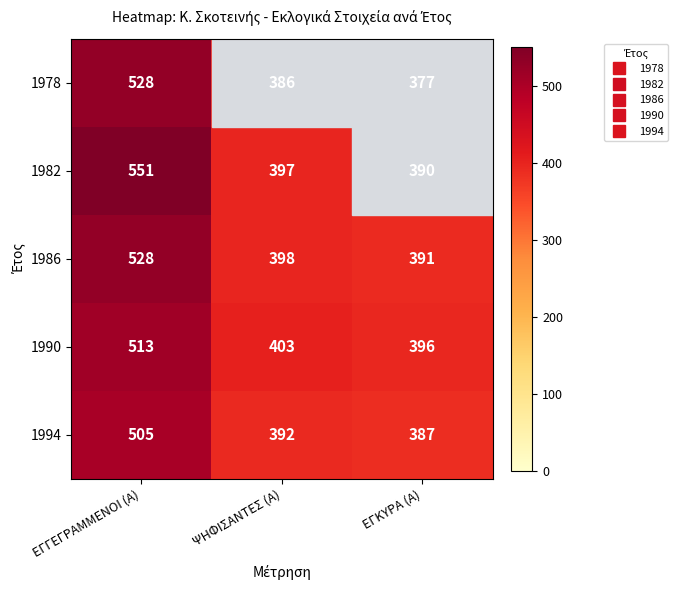

Where is 1982 nearest to the value 470?

ΨΗΦΙΣΑΝΤΕΣ (Α)